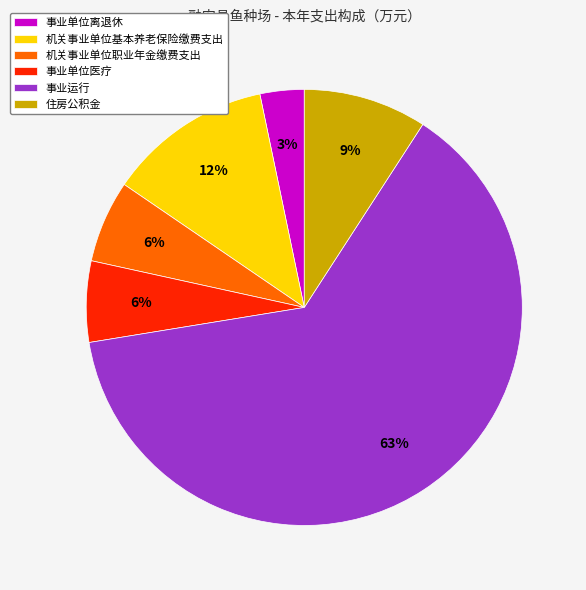

Which has a higher value, 机关事业单位职业年金缴费支出 or 机关事业单位基本养老保险缴费支出?

机关事业单位基本养老保险缴费支出